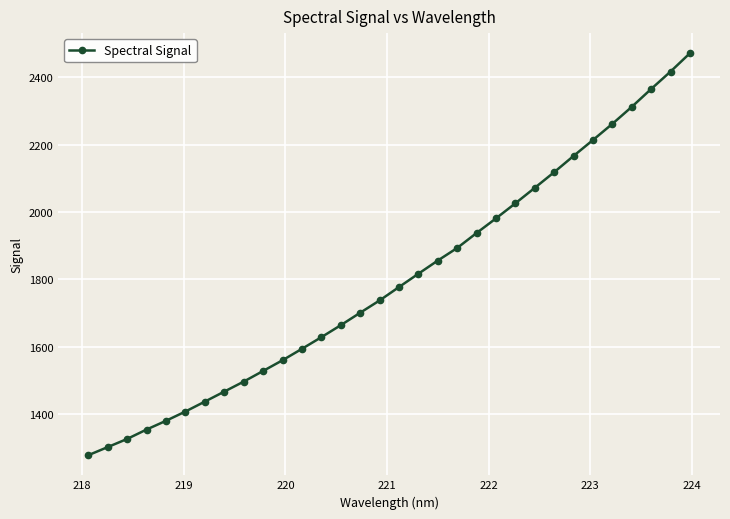

How many values are below 1777?

16